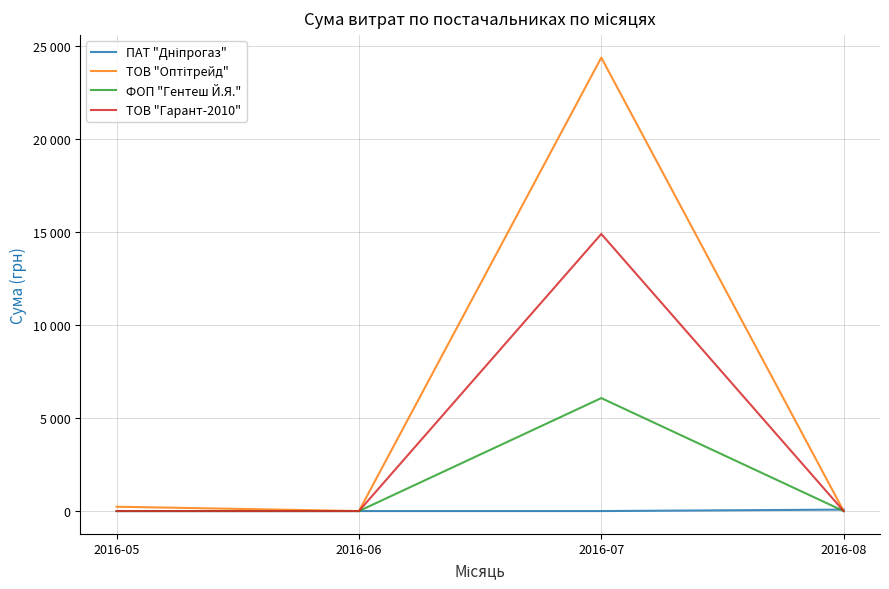

What is the difference between the maximum and minimum values in the ПАТ "Дніпрогаз" series?

77.4